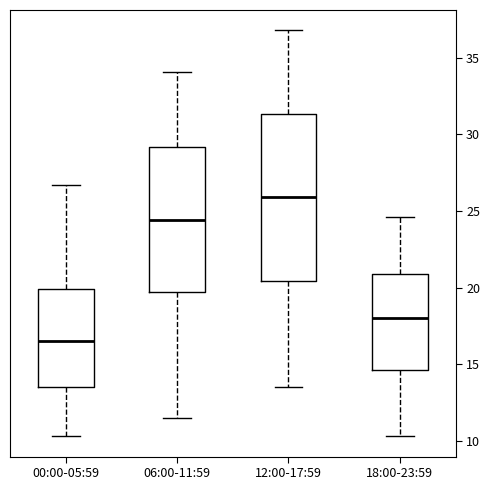

Reading left to right, read every box against the y-axis: the position of its median line, the range the box covers, and the ends of its whiskers. The values are not printed on the chart, so give them approximately, as read against the axis.

00:00-05:59: median 16.5, box 13.5 to 20.0, whiskers 10.5 to 26.5
06:00-11:59: median 24.5, box 19.5 to 29.0, whiskers 11.5 to 34.0
12:00-17:59: median 26.0, box 20.5 to 31.5, whiskers 13.5 to 37.0
18:00-23:59: median 18.0, box 14.5 to 21.0, whiskers 10.5 to 24.5